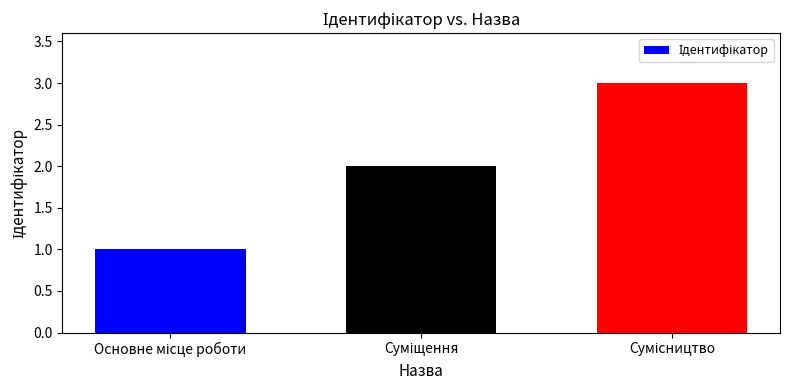

What is the maximum value shown in the chart?

3